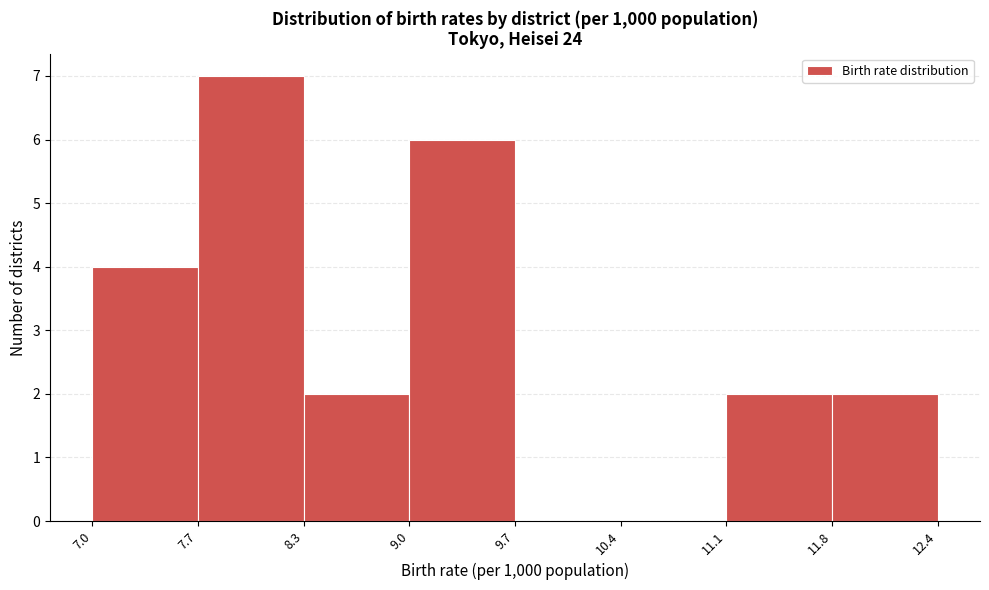

Reading left to right, list every bar in this chart as the range it spans on the x-axis followed by its height. The values are not printed on the chart, so give them approximately, as read against the axis.

7.0 to 7.7: 4
7.7 to 8.3: 7
8.3 to 9.0: 2
9.0 to 9.7: 6
9.7 to 10.4: 0
10.4 to 11.1: 0
11.1 to 11.8: 2
11.8 to 12.4: 2